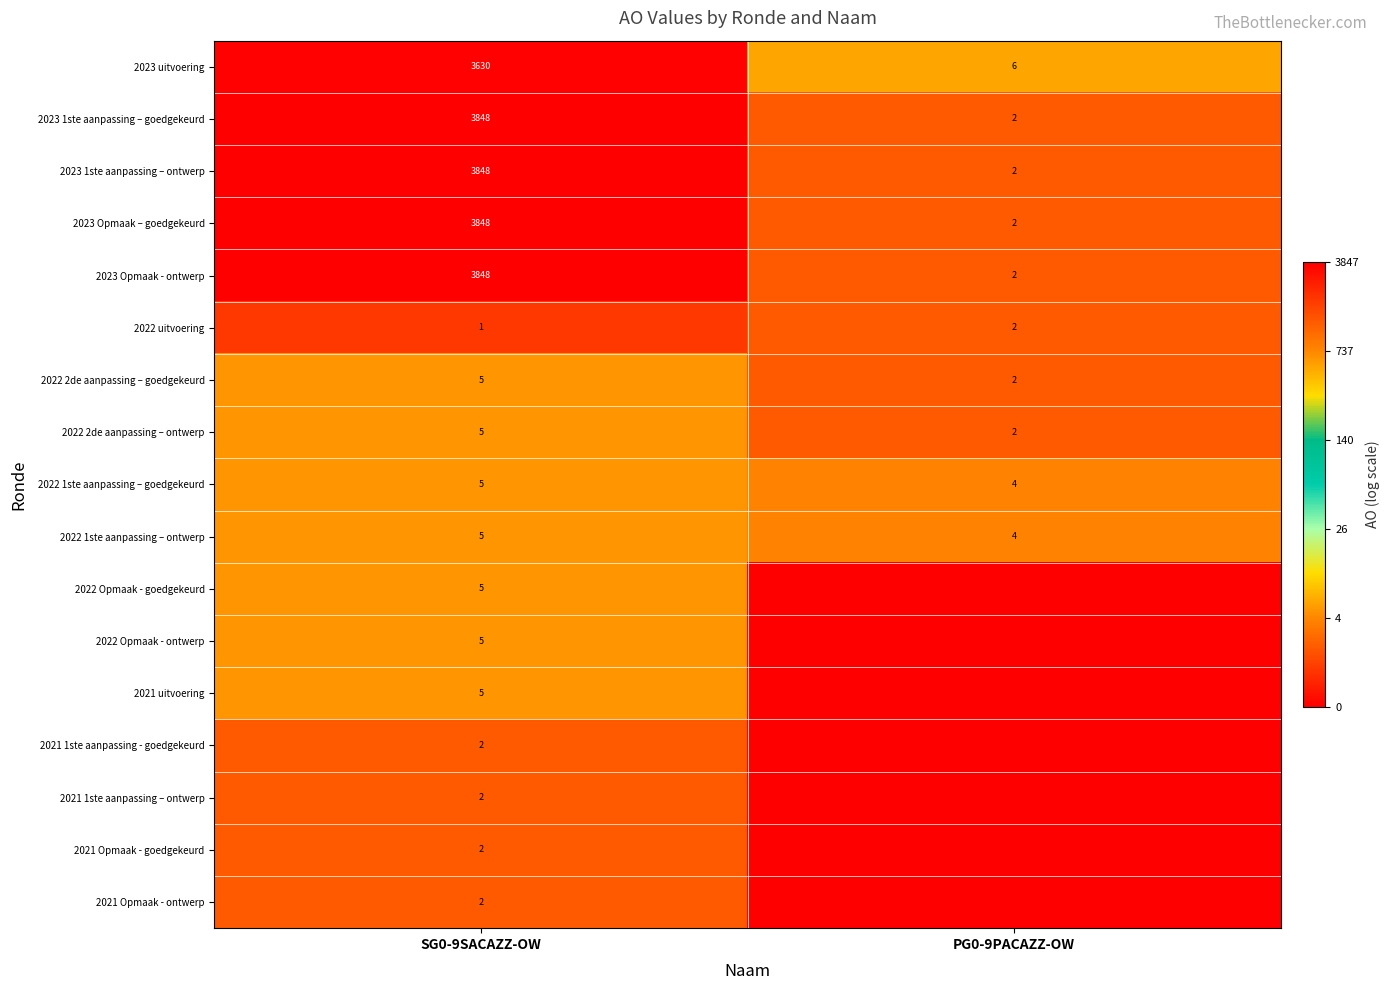

The value of 2021 Opmaak - goedgekeurd at SG0-9SACAZZ-OW is 2. True or false?

True